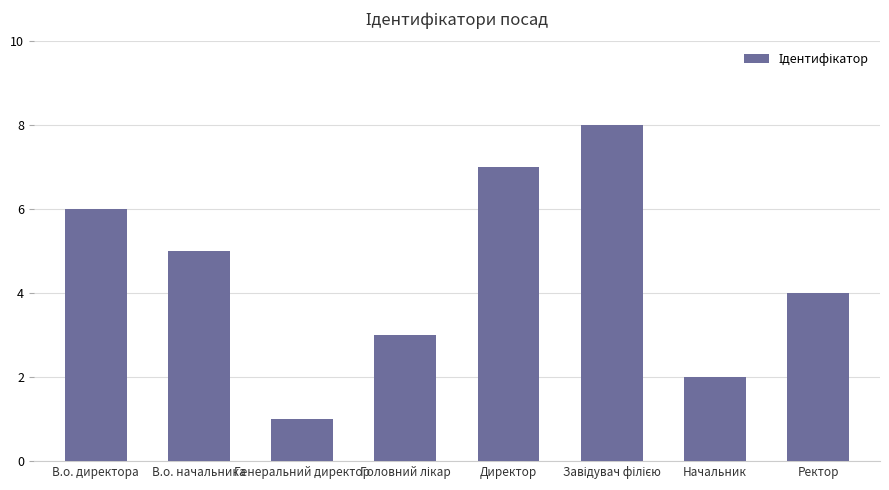

What is the ratio of the value at В.о. начальника to the value at В.о. директора?

0.8